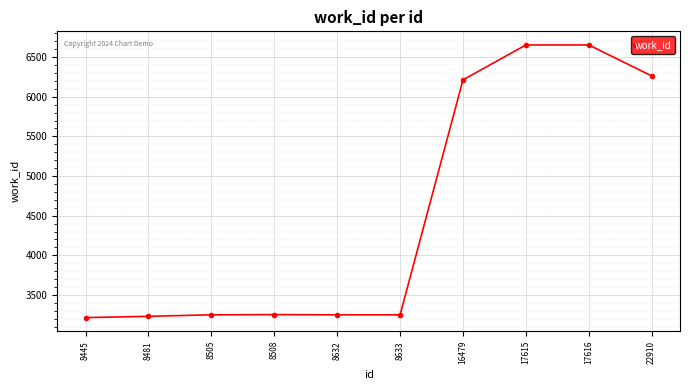

Is it true that the value at 8633 is 5682?

False